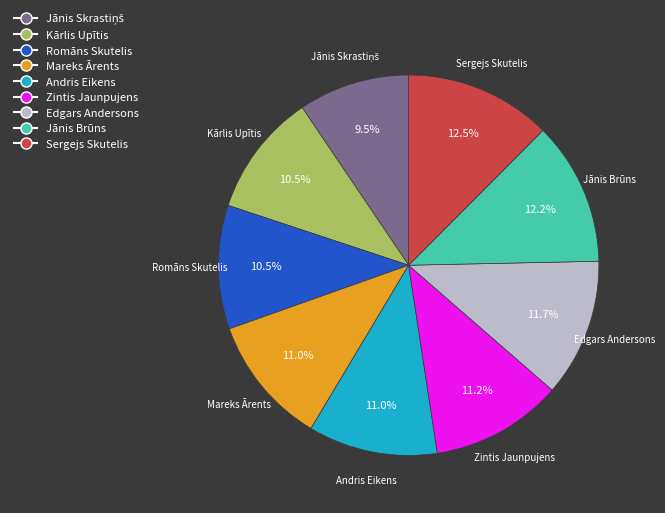

To the nearest percent, what is the average slice percentage?

11%